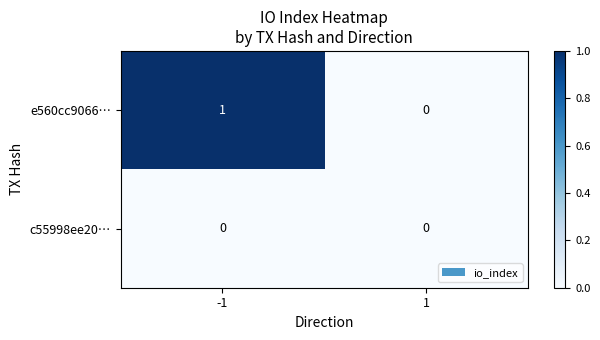

Which series has the largest total across all categories?

e560cc9066…